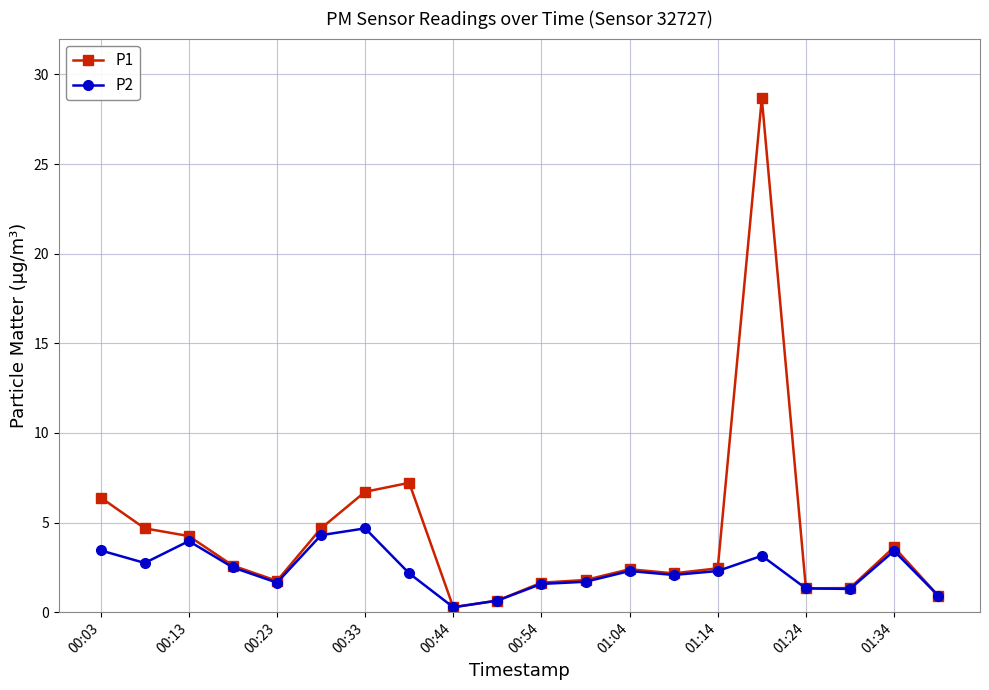

Which series has the largest total across all categories?

P1